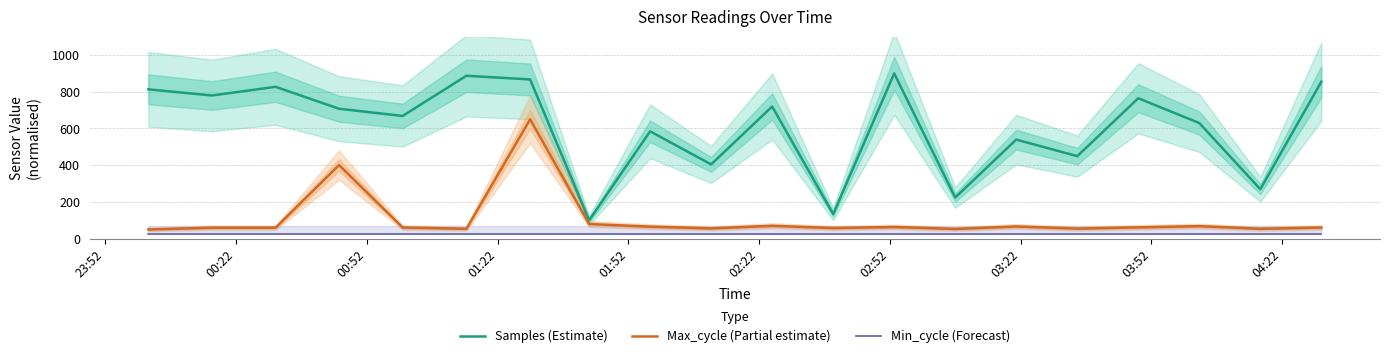

True or false: Max_cycle (Partial estimate) and Samples (Estimate) cross at least once.

False